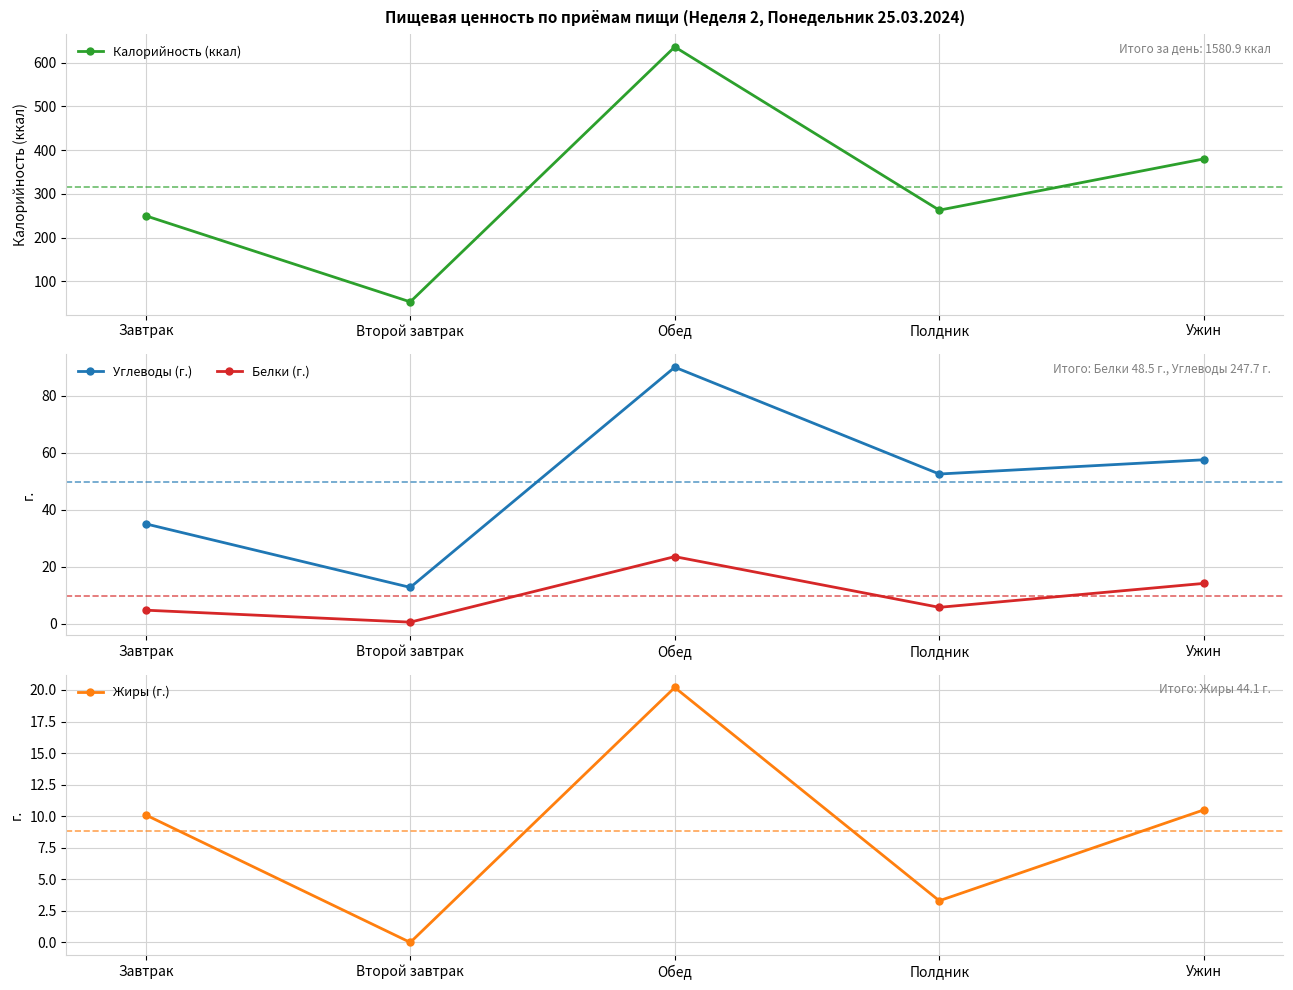

Which category has the highest value in the Жиры (г.) series?

Обед